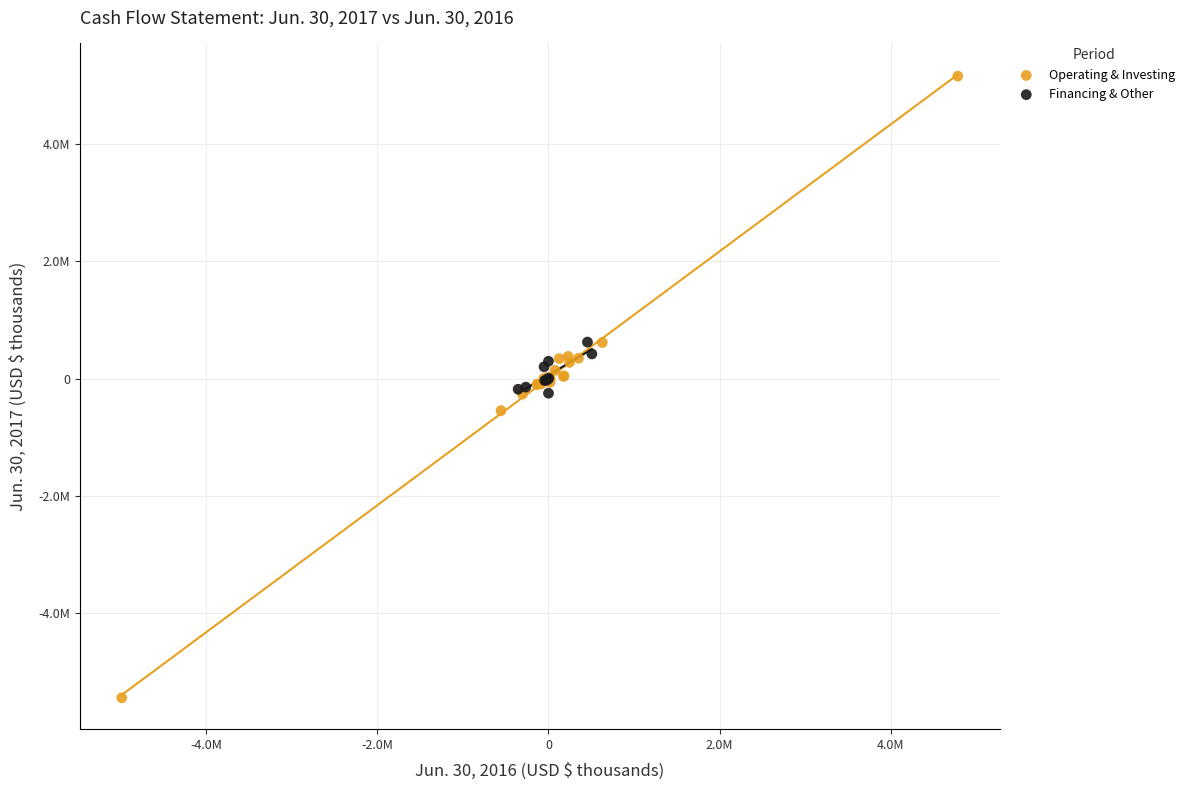

Which series has the largest Y range (max minus min)?

Operating & Investing